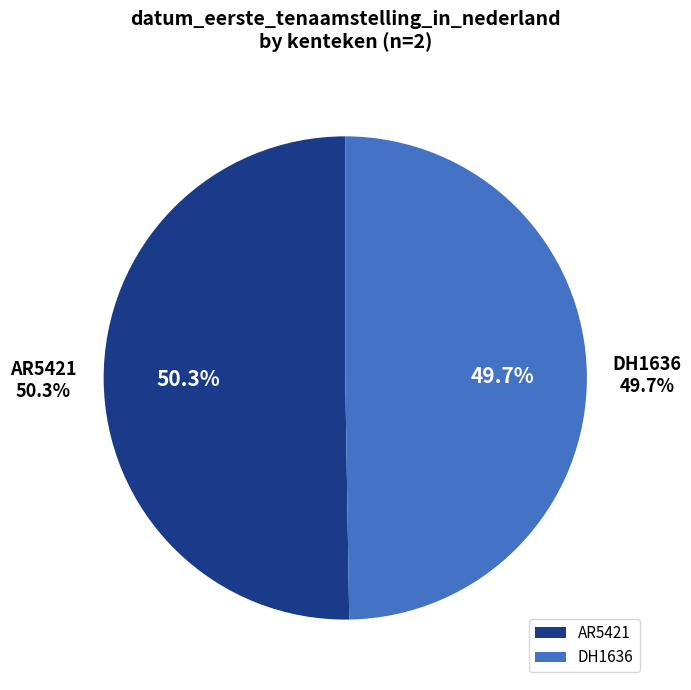

Which has a higher value, AR5421 or DH1636?

AR5421